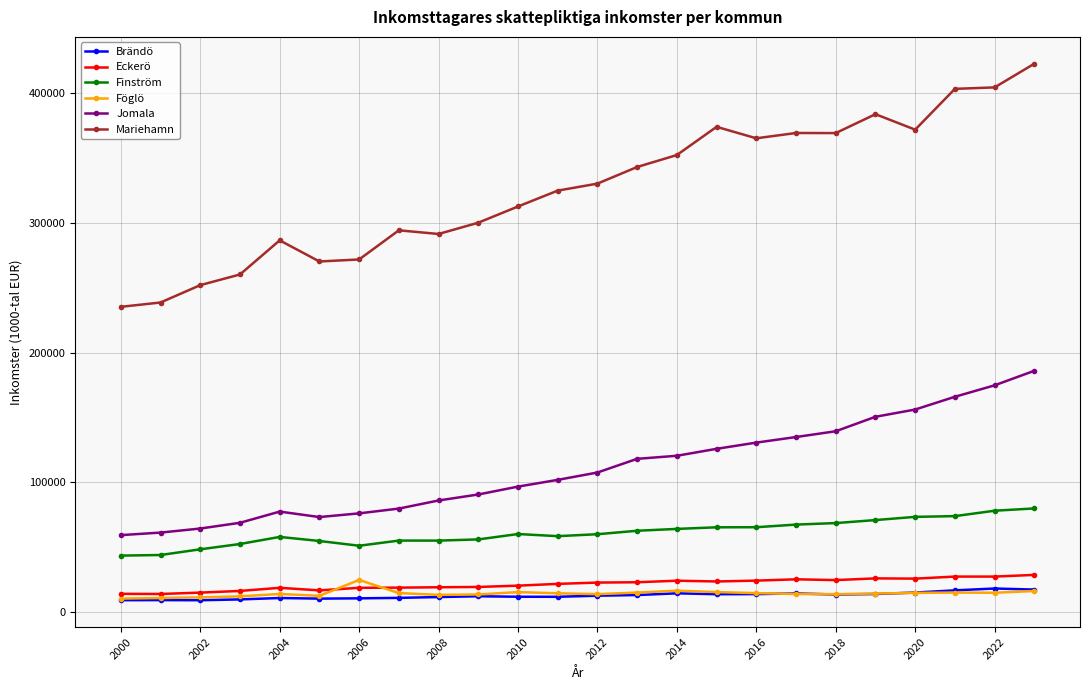

Which series has the largest total across all categories?

Mariehamn